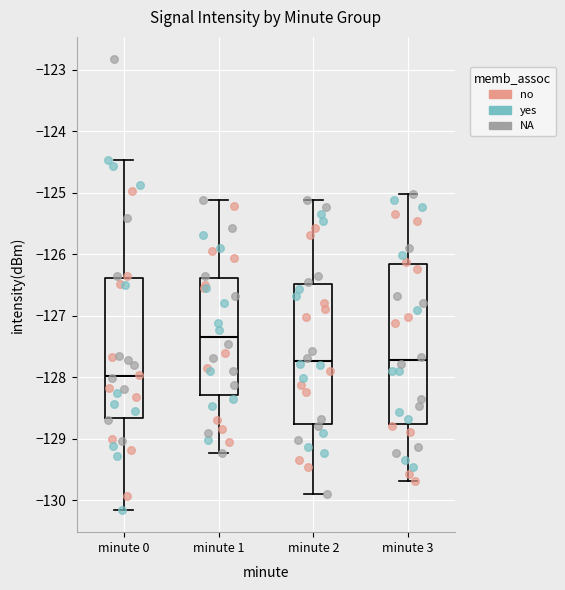

Where does the lower whisker of the box for minute 2 end on the y-axis? The values are not printed on the chart, so give them approximately, as read against the axis.

-129.9